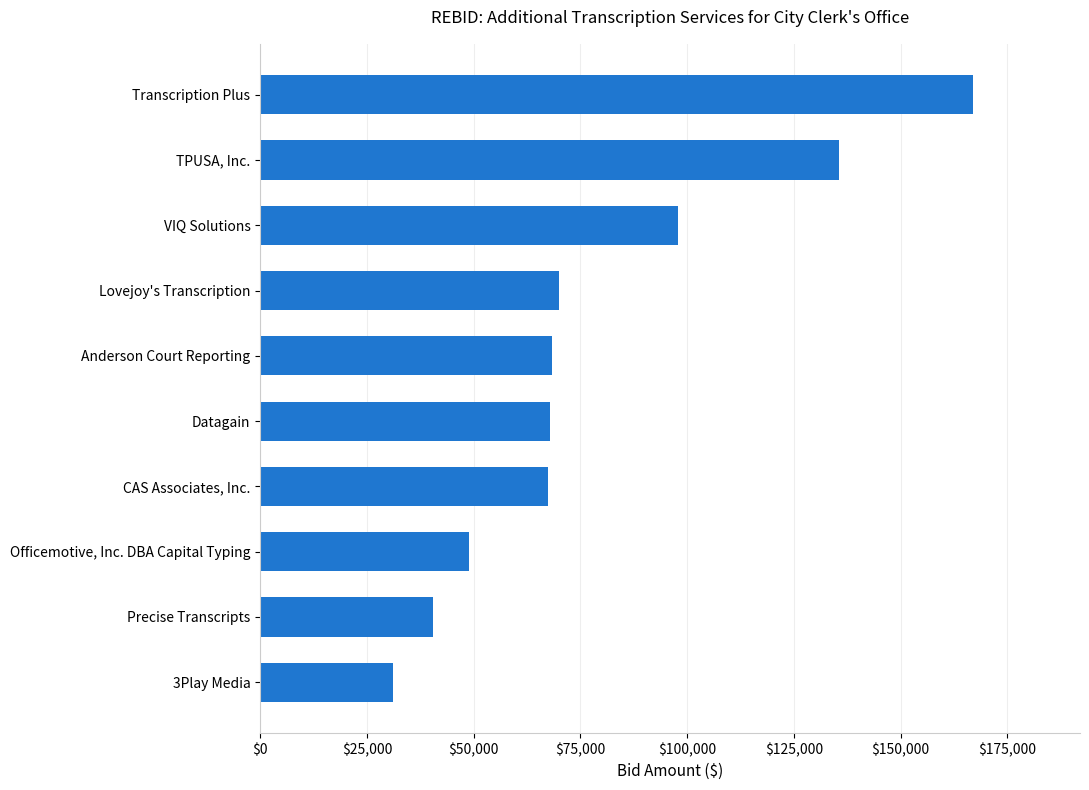

How many series are shown in this chart?

1